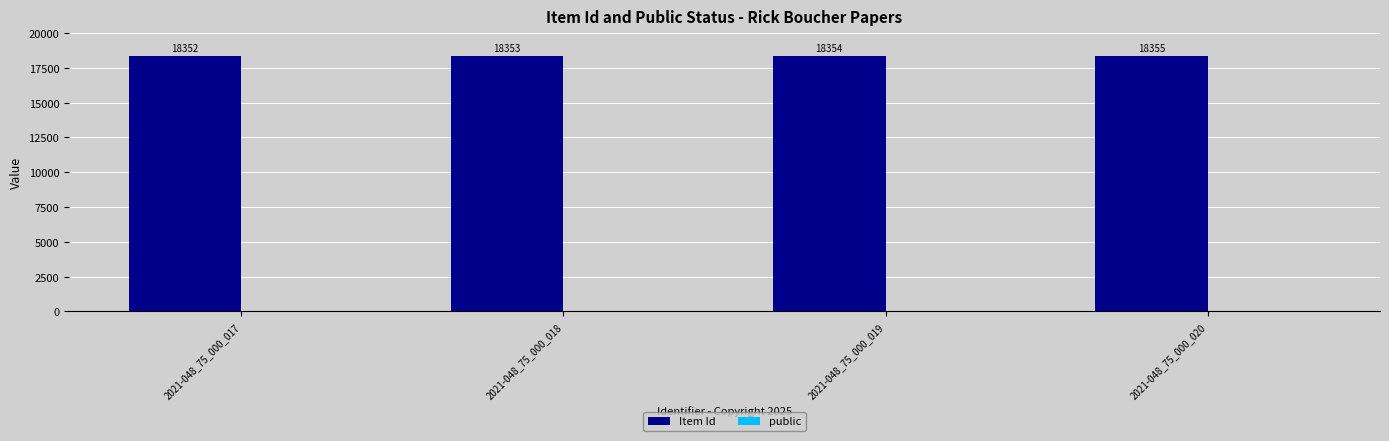

Count the Item Id values in the range 18353 to 18355.

3